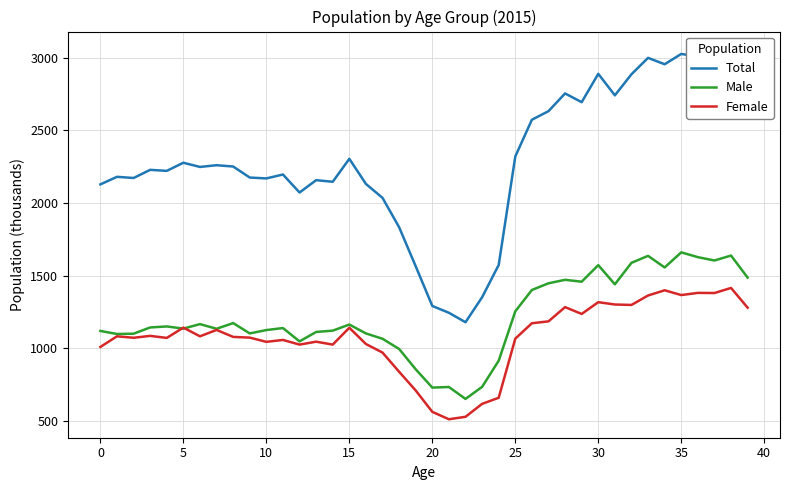

What is the minimum value shown in the chart?

511